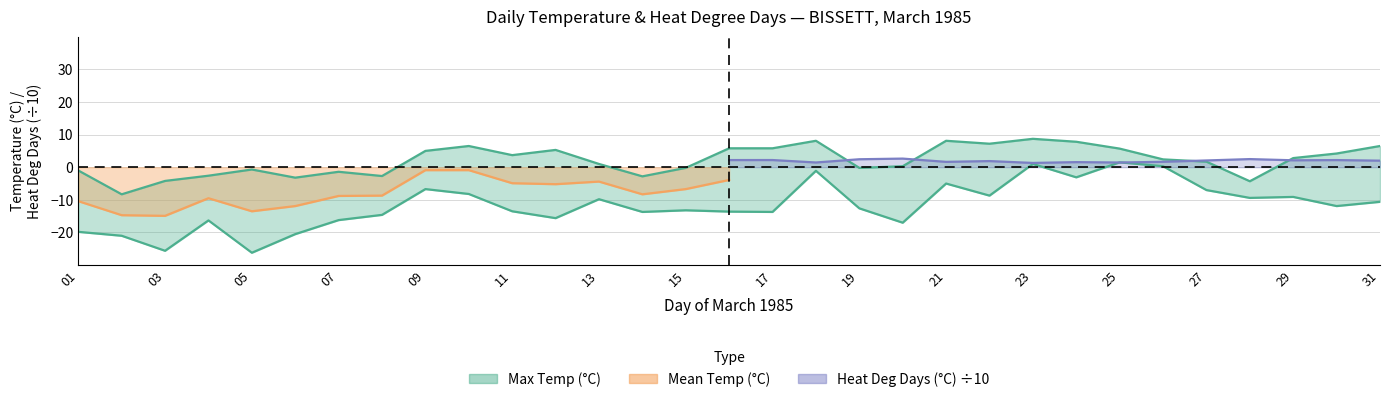

At which label does Max Temp (°C) reach its minimum?

02